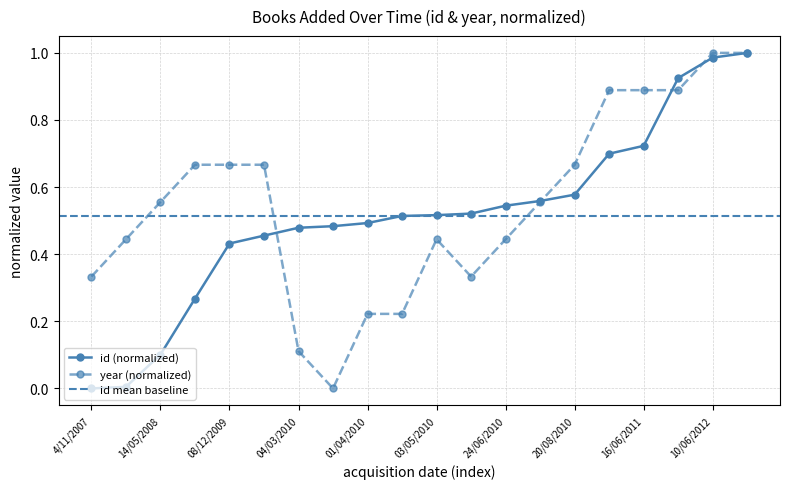

Is the value of id at 01/05/2010 greater than the value of year at 4/11/2007?

Yes